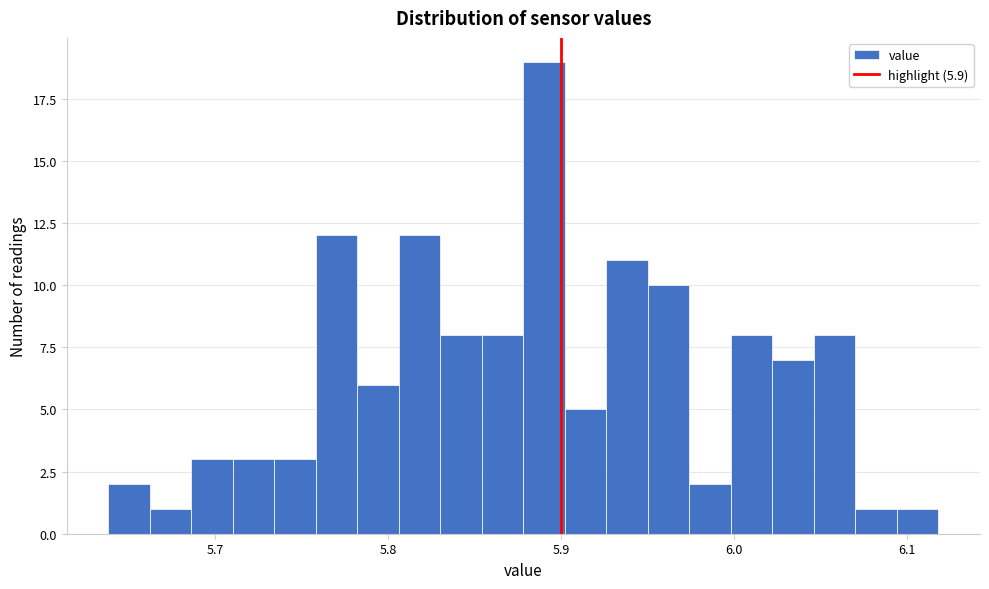

Around what value on the x-axis is the tallest bar? Give the approximate position of its centre, as read against the axis.

5.89